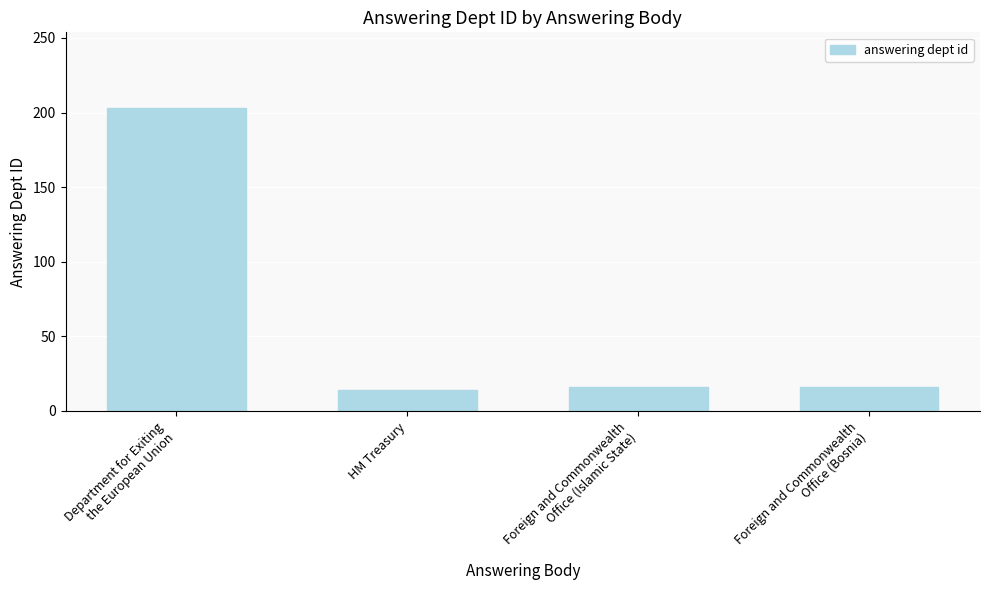

What is the smallest value displayed?

14